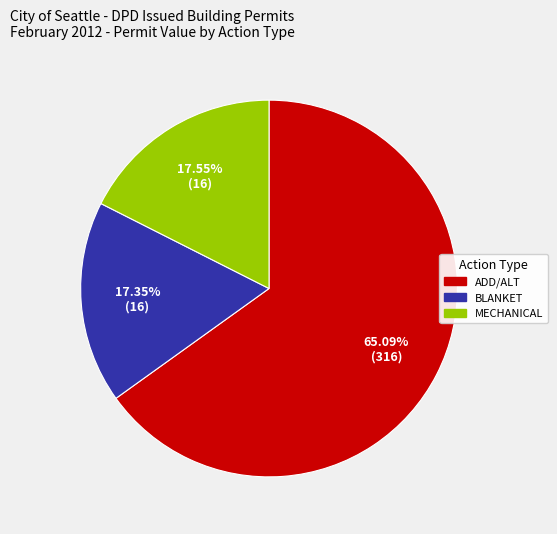

Is there a majority slice in this chart?

Yes